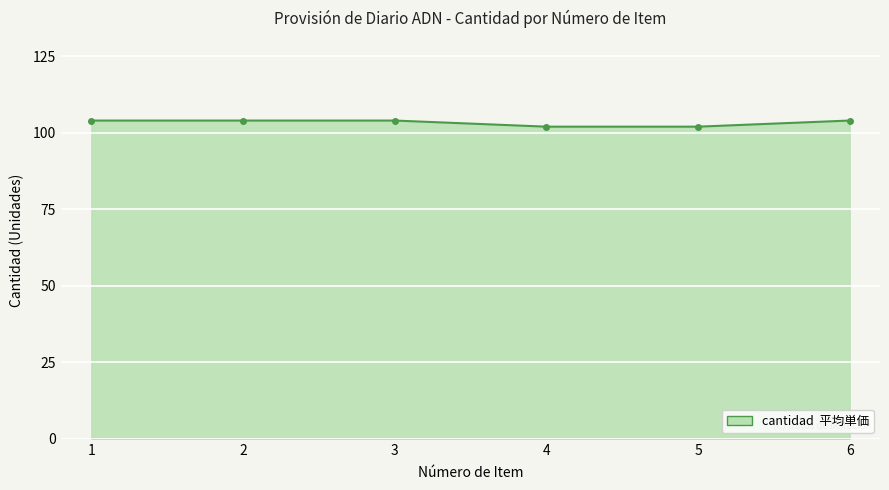

Count the number of data series in this chart.

1